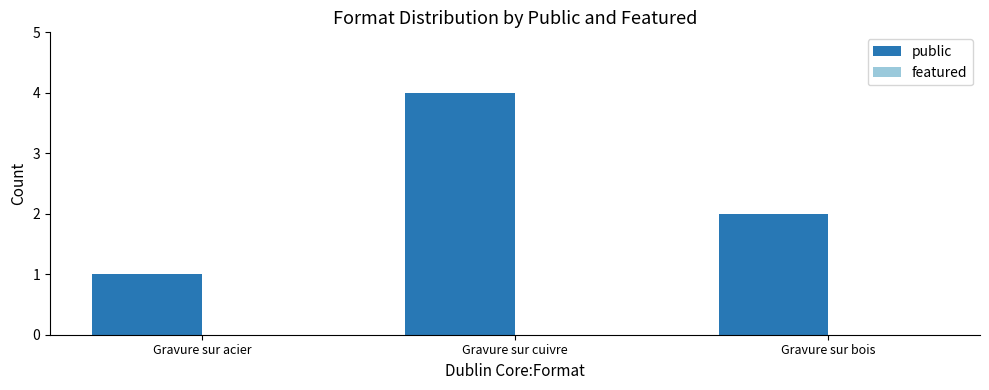

What is the ratio of the value at Gravure sur bois to the value at Gravure sur acier?

2.0